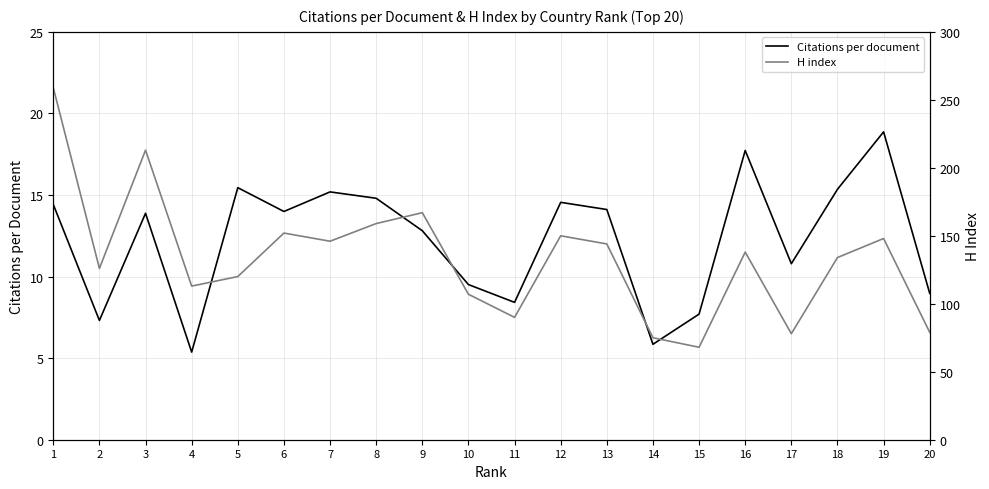

What is the sum of all Citations per document values?

245.1